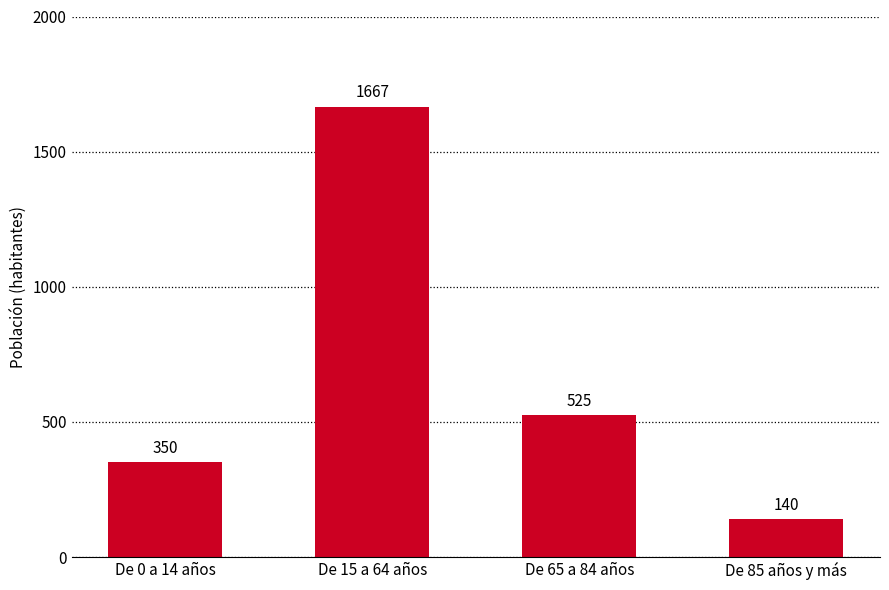

How many values are between 350 and 1667?

3